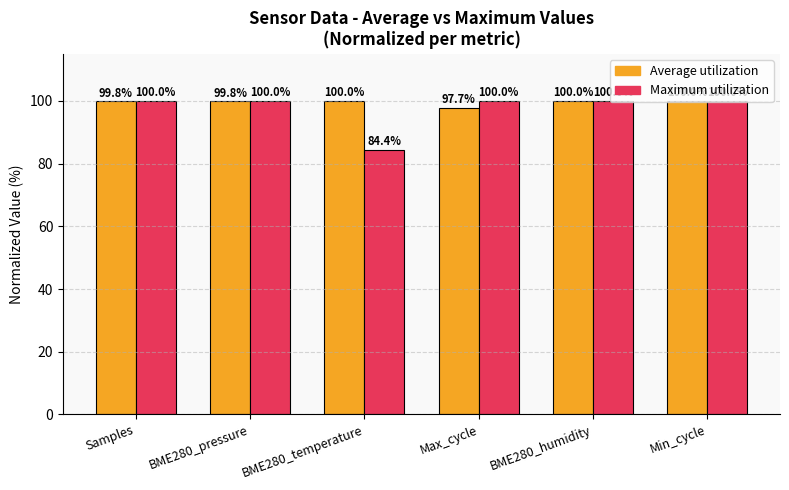

Which series has the widest spread of values?

Maximum utilization